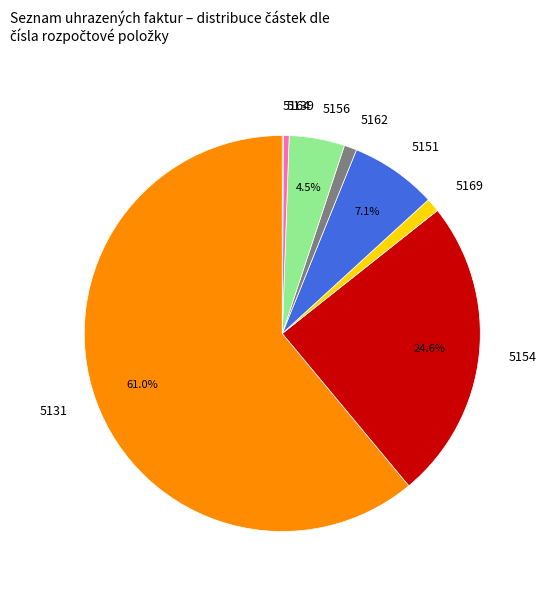

To the nearest percent, what is the average slice percentage?

12%